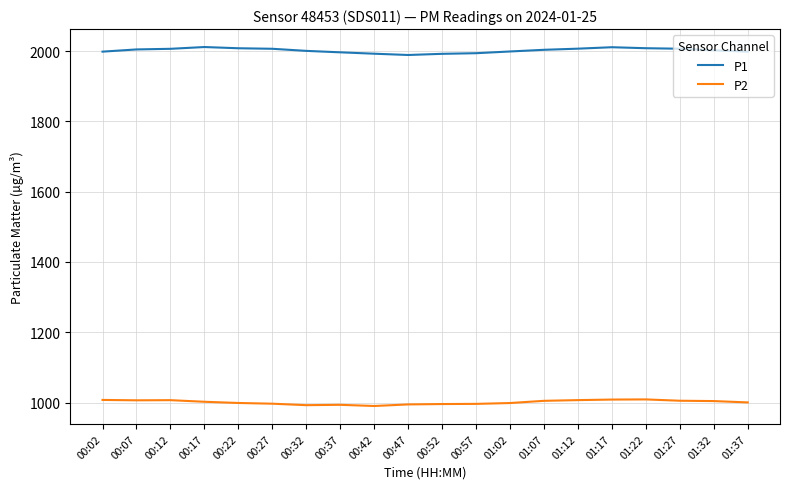

What is the spread (max minus min) of values at 00:52?

996.4